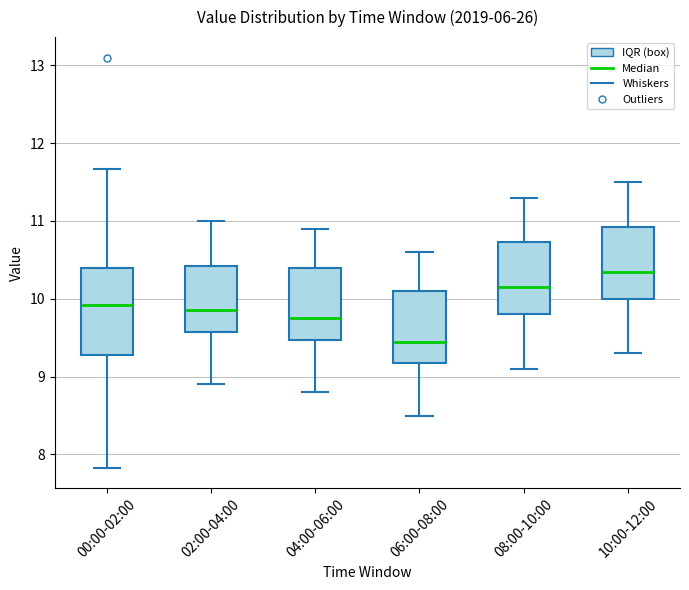

Comparing the boxes themselves (not the whiskers), which one is the tallest?

00:00-02:00